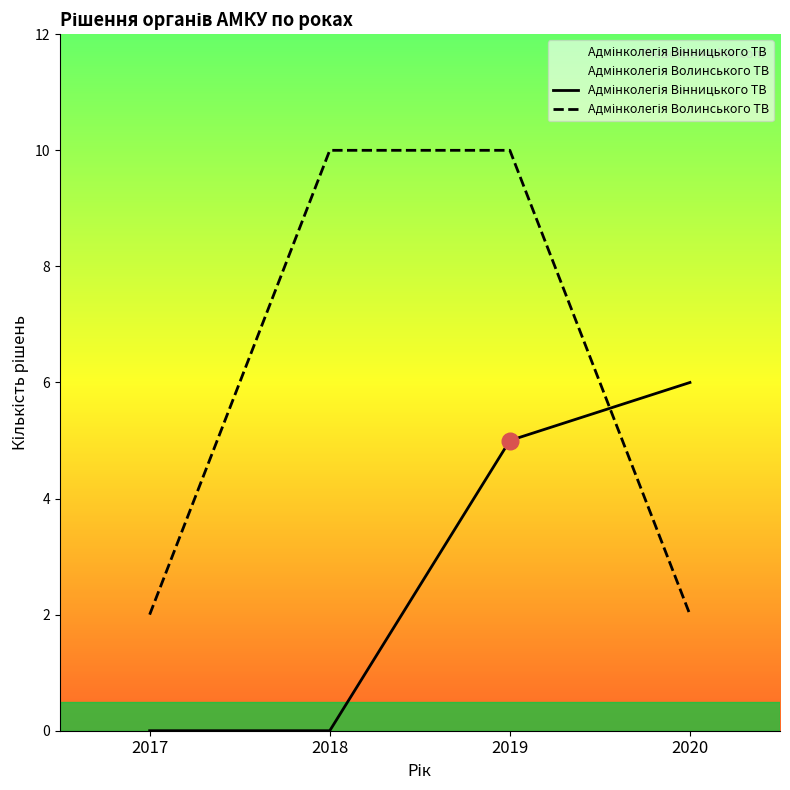

Reading left to right, what are all the values shown in this chart?

Адмінколегія Вінницького ТВ: 0	0	5	6
Адмінколегія Волинського ТВ: 2	10	10	2